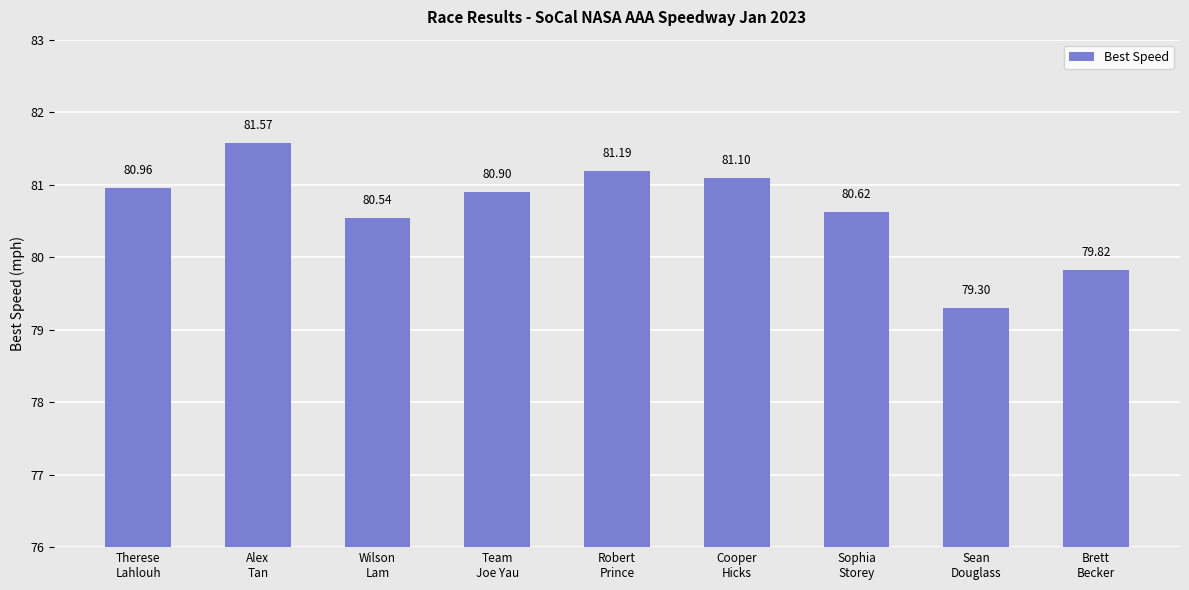

True or false: the data shows 136.4 at Therese
Lahlouh.

False